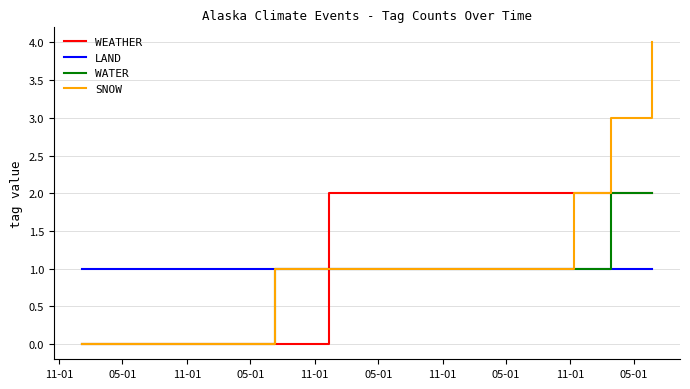

Which series has the largest total across all categories?

SNOW